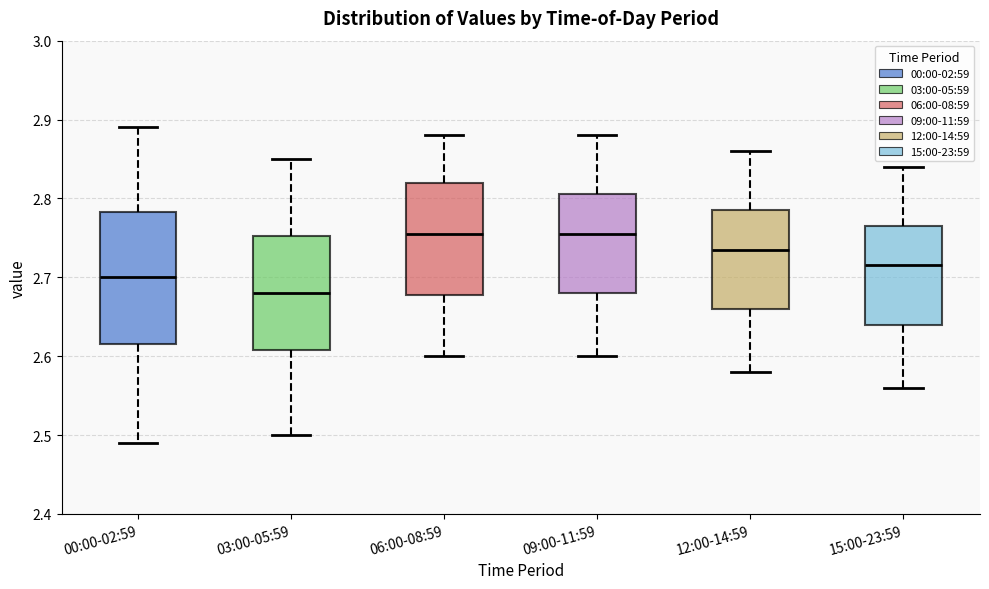

Where does the median line of the box for 09:00-11:59 sit on the y-axis? The values are not printed on the chart, so give them approximately, as read against the axis.

2.76